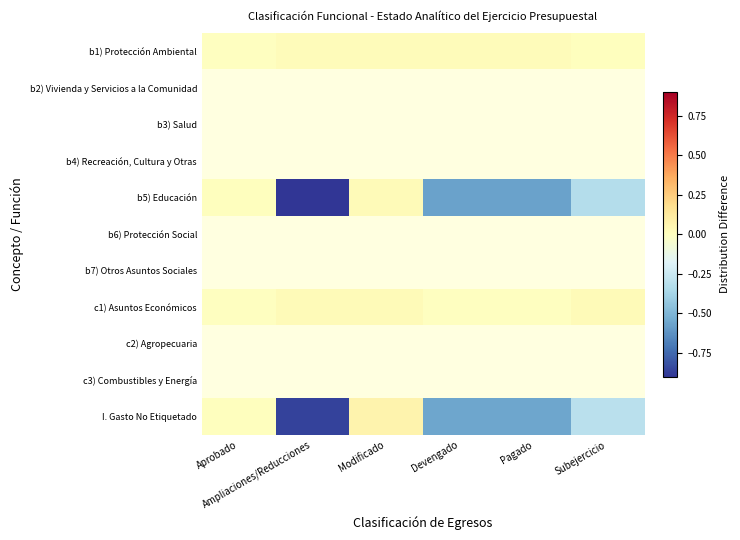

What is the average value of the I. Gasto No Etiquetado series?

-0.4